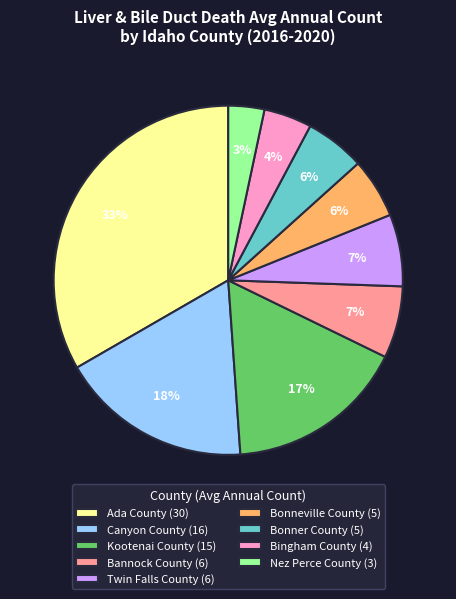

Count the number of slices in the pie.

9